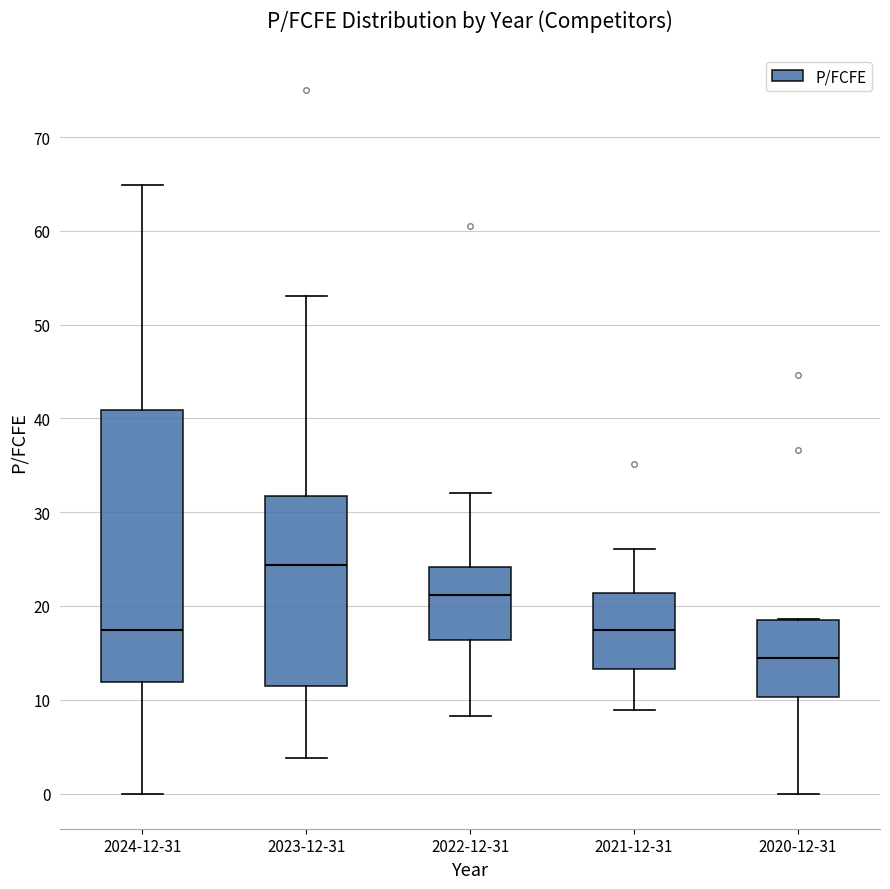

Reading left to right, read every box against the y-axis: the position of its median line, the range the box covers, and the ends of its whiskers. The values are not printed on the chart, so give them approximately, as read against the axis.

2024-12-31: median 17, box 12 to 41, whiskers 0 to 65
2023-12-31: median 24, box 11 to 32, whiskers 4 to 53
2022-12-31: median 21, box 16 to 24, whiskers 8 to 32
2021-12-31: median 17, box 13 to 21, whiskers 9 to 26
2020-12-31: median 14, box 10 to 18, whiskers 0 to 19